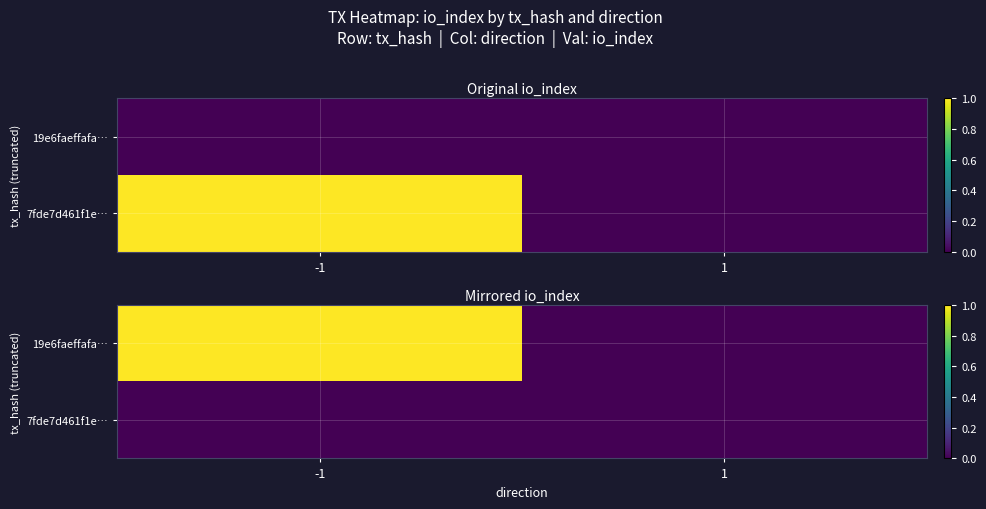

How many data points in 19e6faeffafa… are less than 1?

1